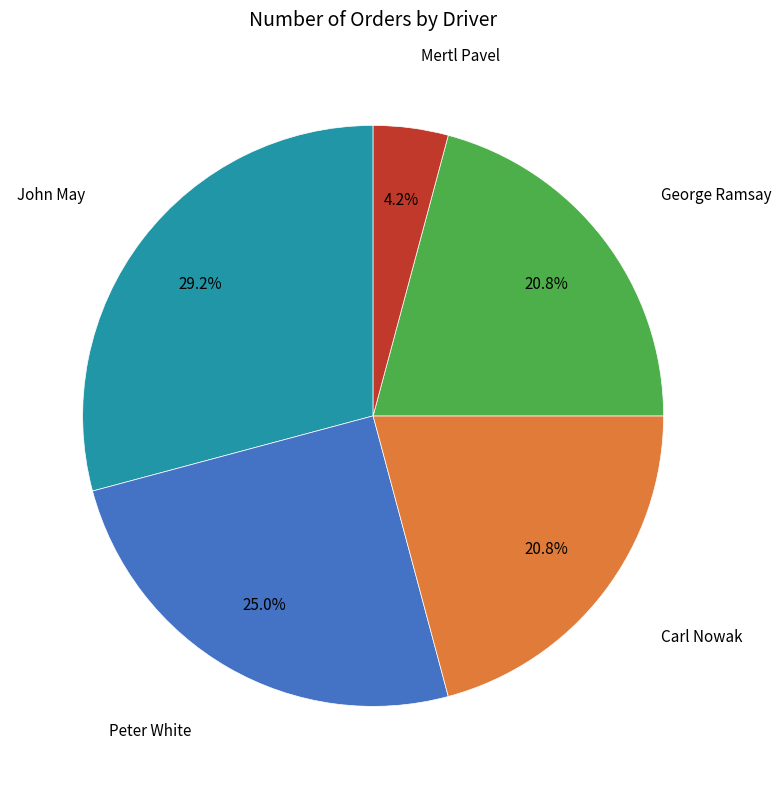

Is the sum of John May and Mertl Pavel greater than half?

No